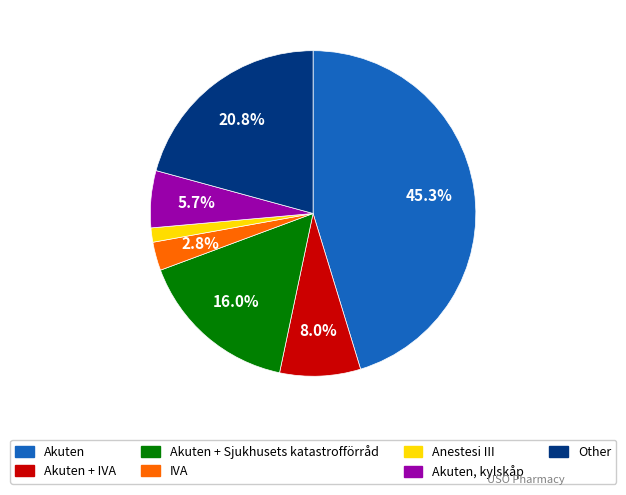

Is there any slice that represents more than half of the pie?

No